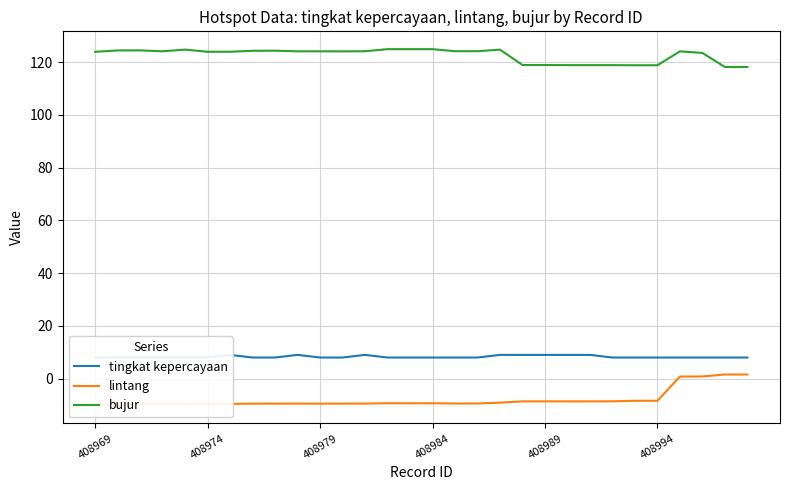

The bujur series shows 118.8 at 408994. True or false?

True